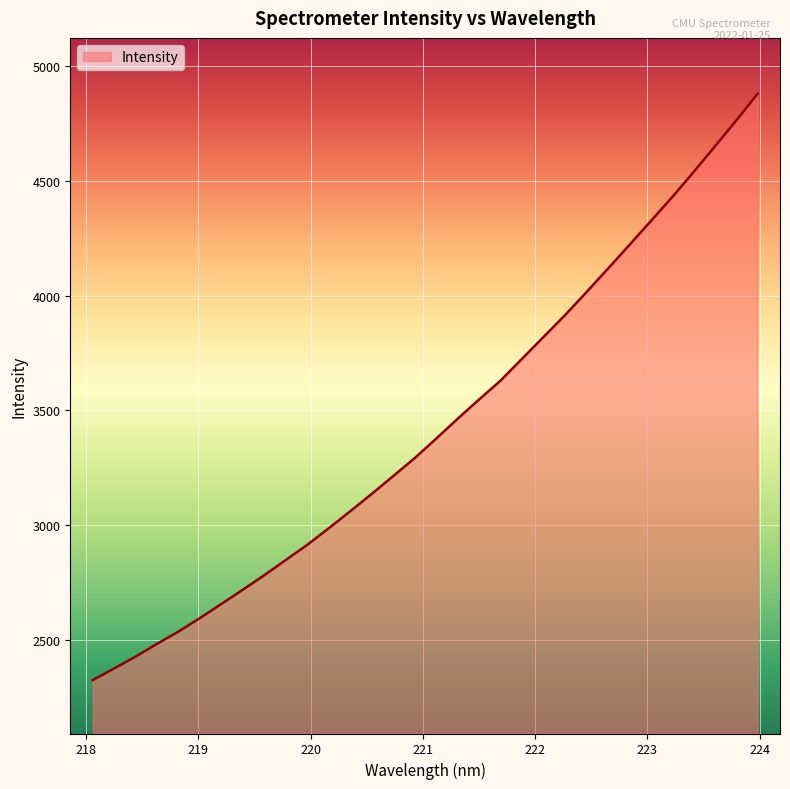

What is the smallest value displayed?

2325.7